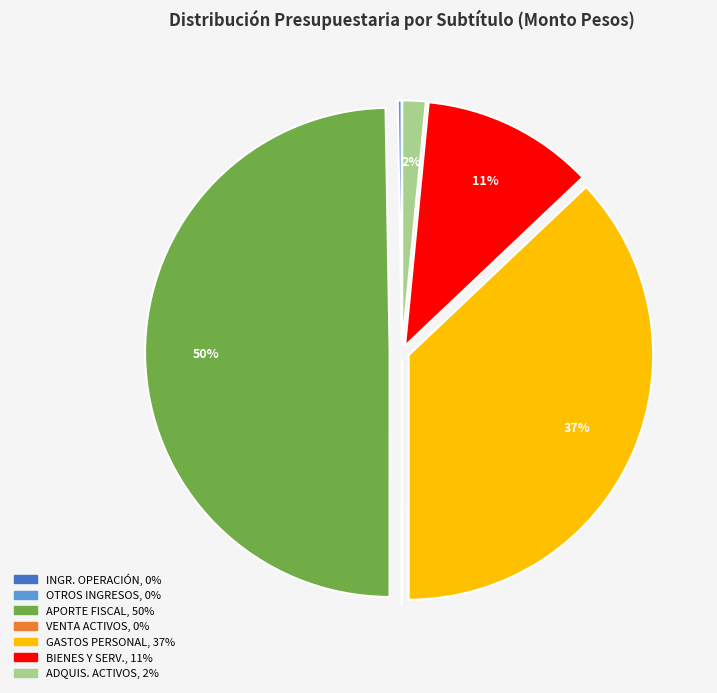

To the nearest percent, what is the average slice percentage?

14%